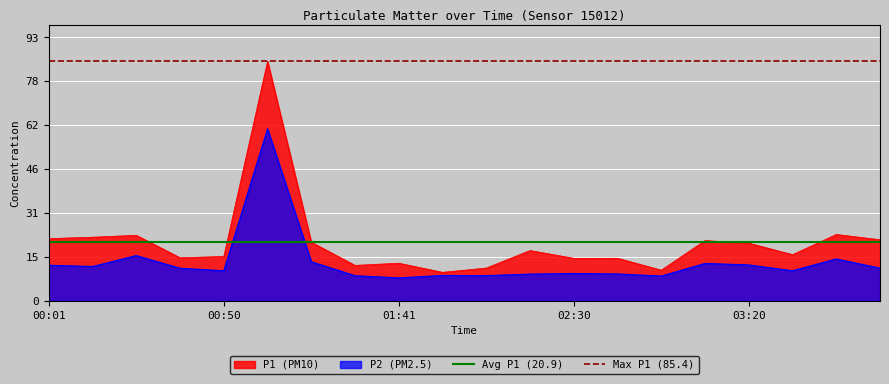

The P1 (PM10) series shows 10.3 at 00:50. True or false?

False